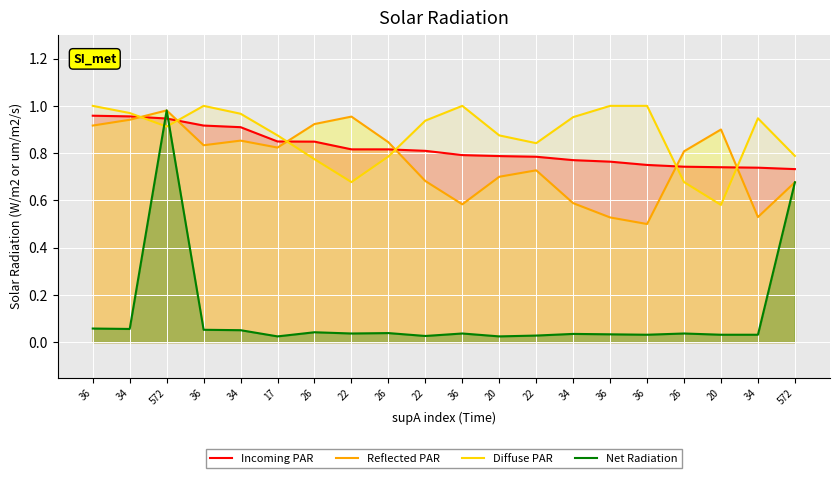

What is the sum of all Diffuse PAR values?

17.6